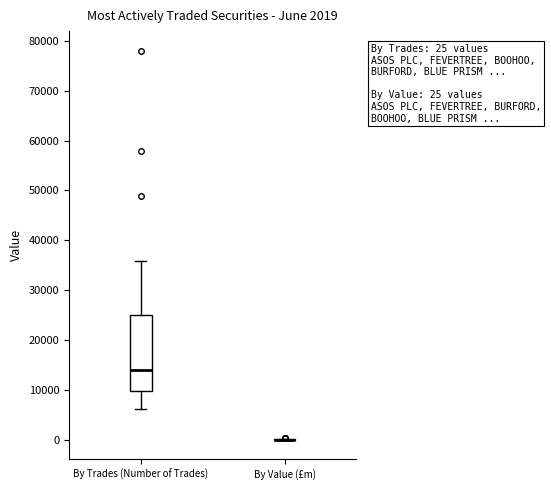

Comparing the boxes themselves (not the whiskers), which one is the tallest?

By Trades (Number of Trades)